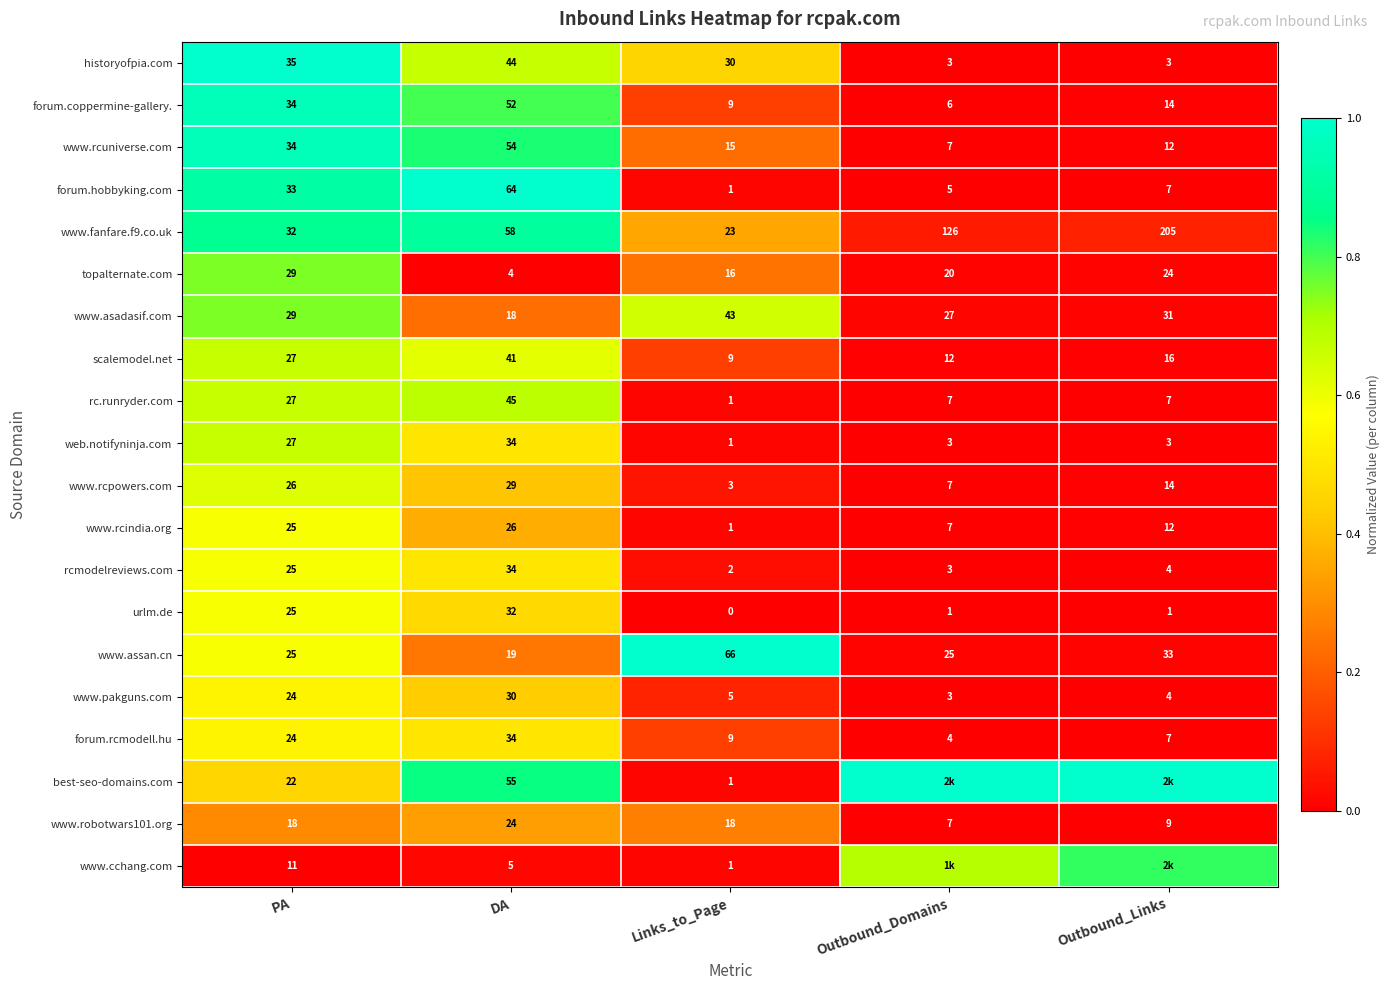

Which category has the lowest value in the rcmodelreviews.com series?

Links_to_Page